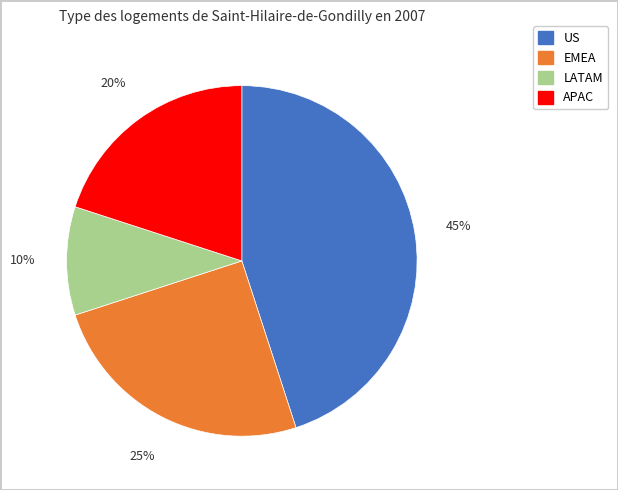

What percentage is the US slice, to the nearest percent?

45%